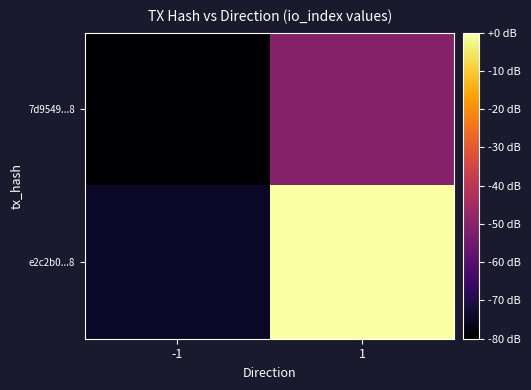

Reading right to left, list all the values displayed in this chart.

7d9549...8: 1=-50.7	-1=-80.0
e2c2b0...8: 1=0.0	-1=-74.7